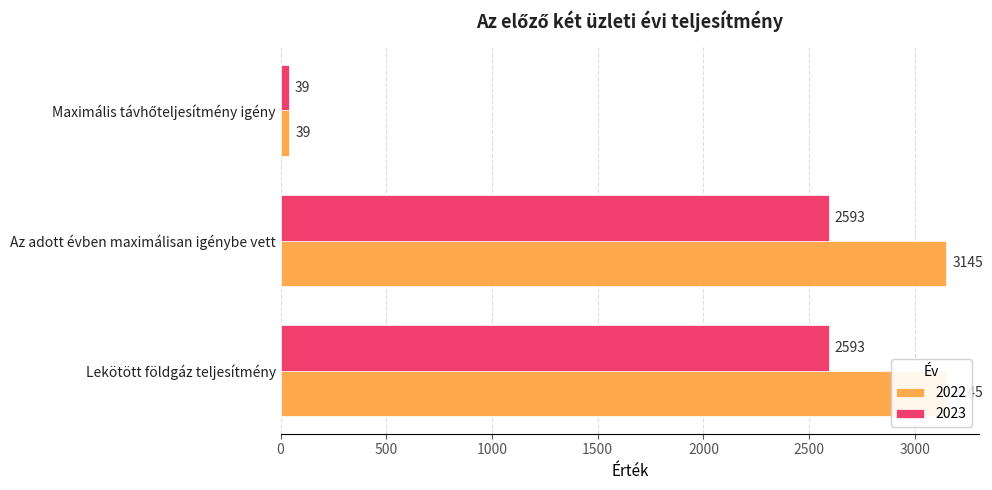

Between Lekötött földgáz teljesítmény and Az adott évben maximálisan igénybe vett, which series saw the biggest shift?

2022